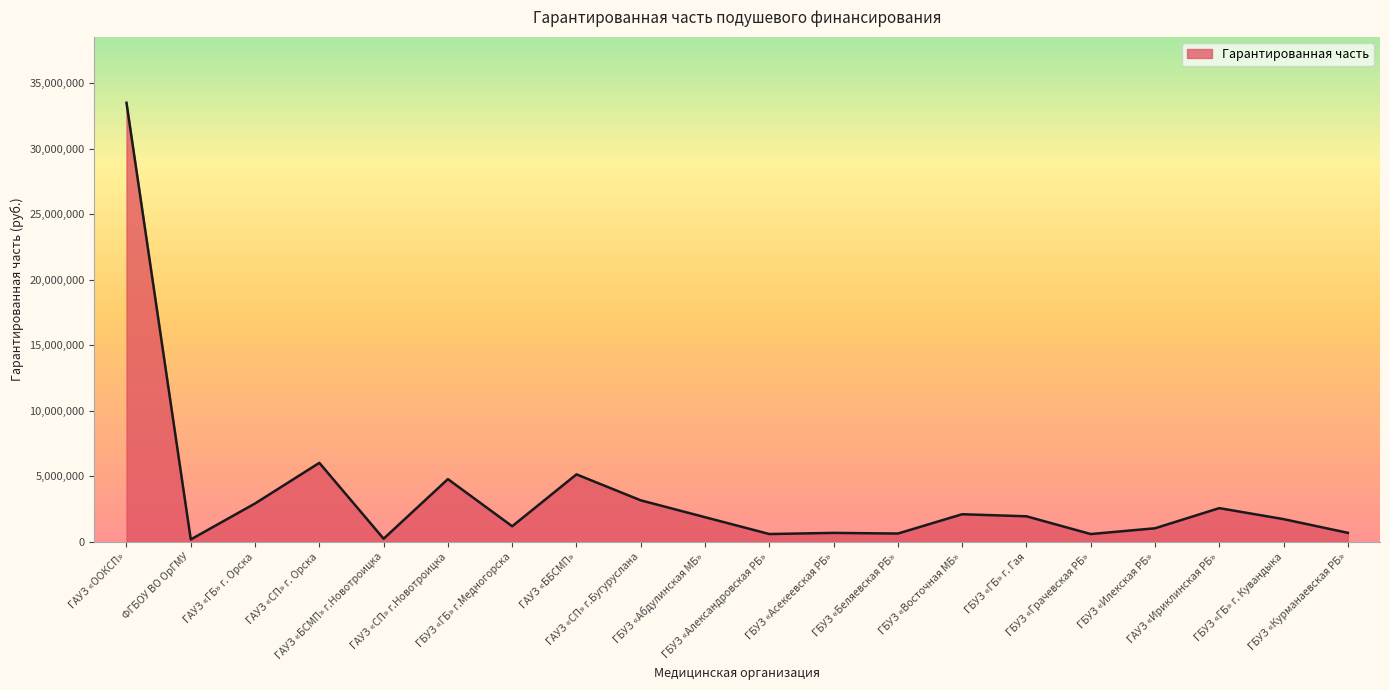

What is the greatest value displayed?

33488814